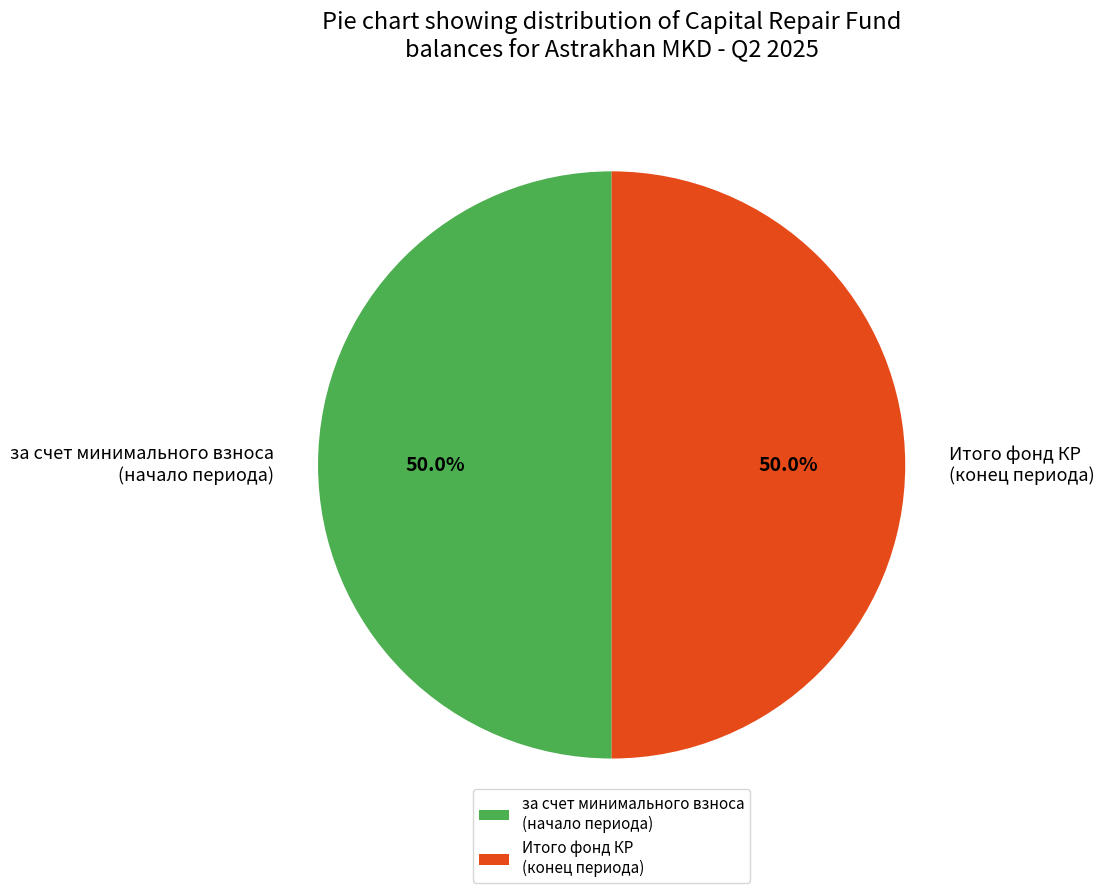

What is the ratio of the value at за счет минимального взноса (начало периода) to the value at Итого фонд КР (конец периода)?

1.0